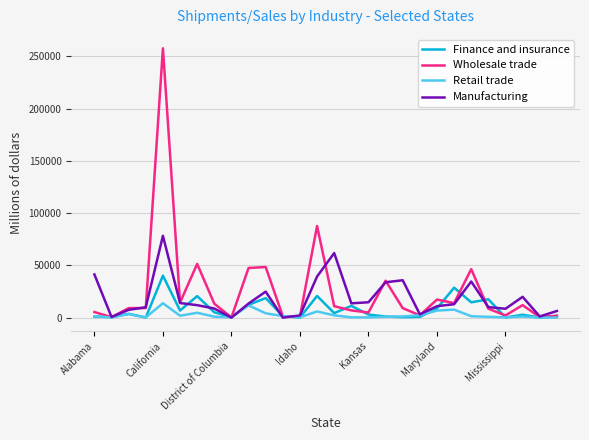

Rank the series by their maximum value, from highest to lowest.

Wholesale trade, Manufacturing, Finance and insurance, Retail trade